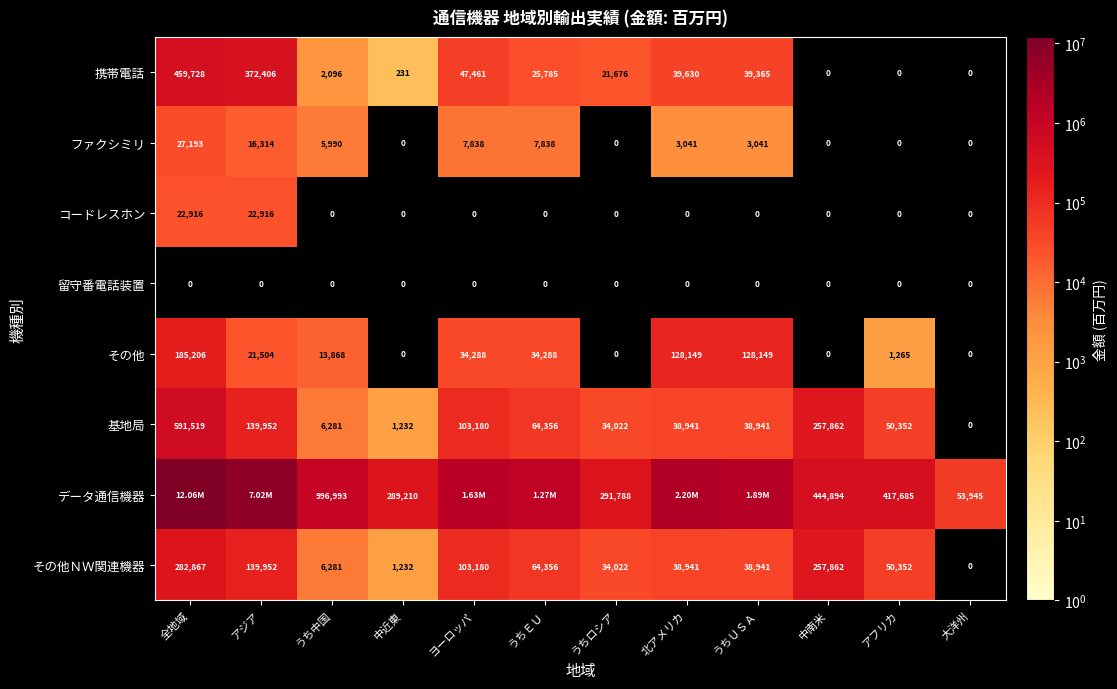

True or false: コードレスホン has a value of 22916 at 全地域.

True